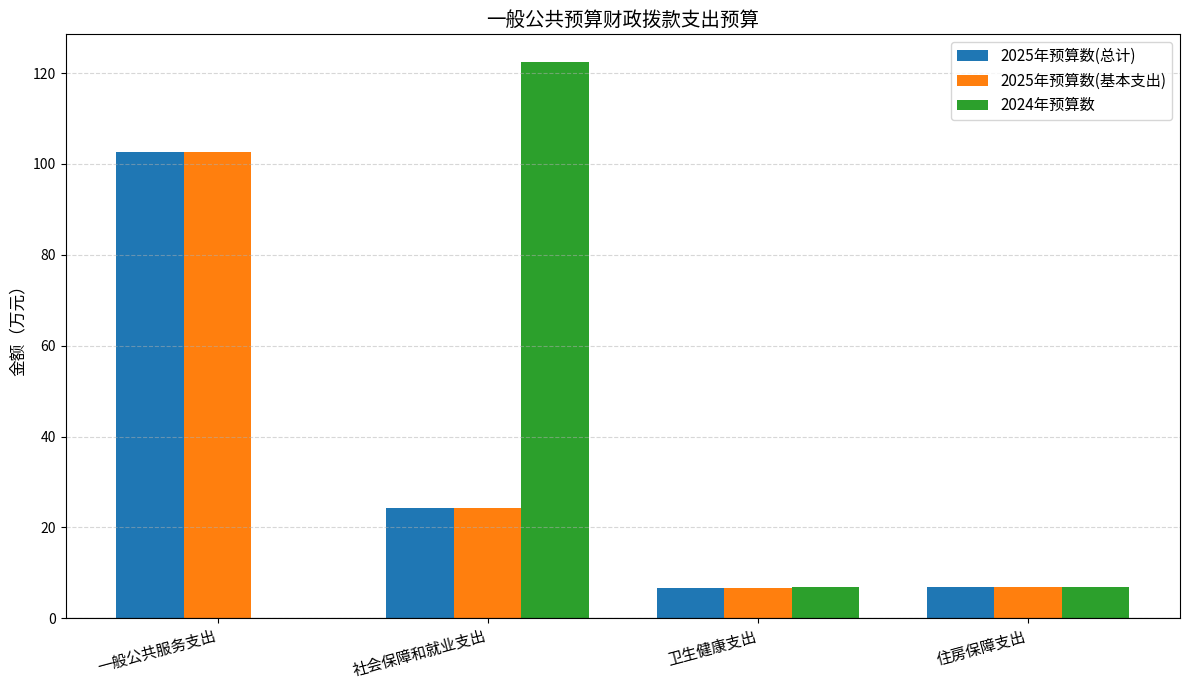

What is the greatest value displayed?

122.4